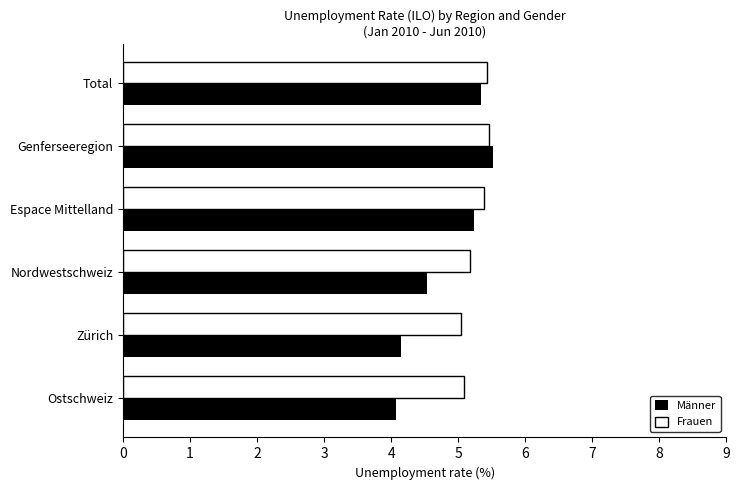

What is the total value across all series at Genferseeregion?

11.0